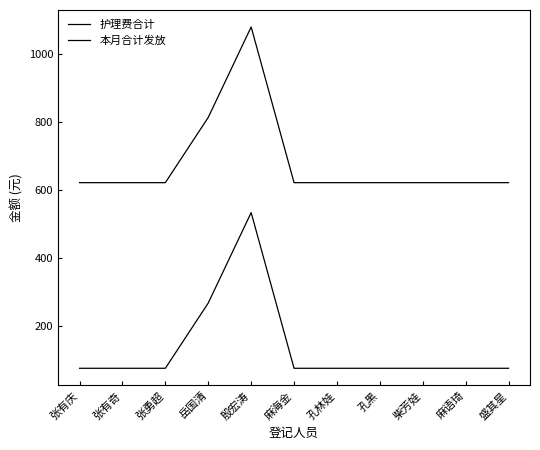

The value of 本月合计发放 at 盛其星 is 187. True or false?

False